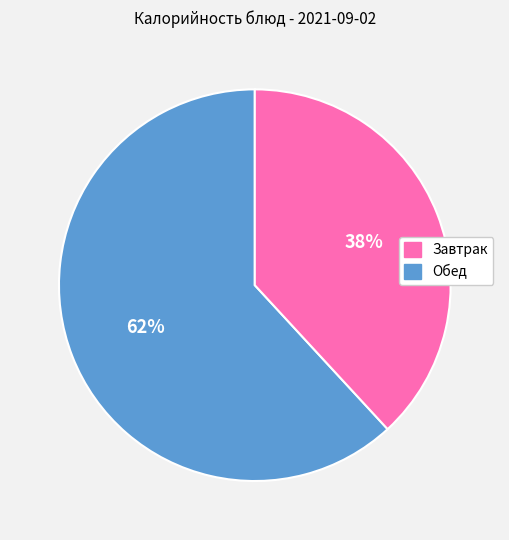

Is there any slice that represents more than half of the pie?

Yes